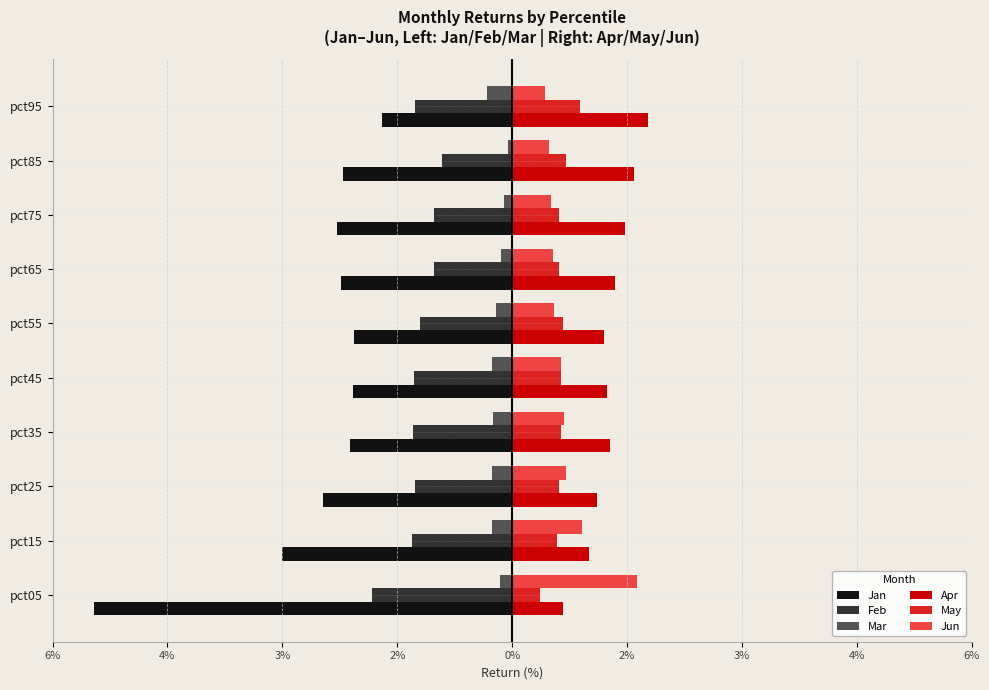

At how many categories does at least one series exceed -4?

10